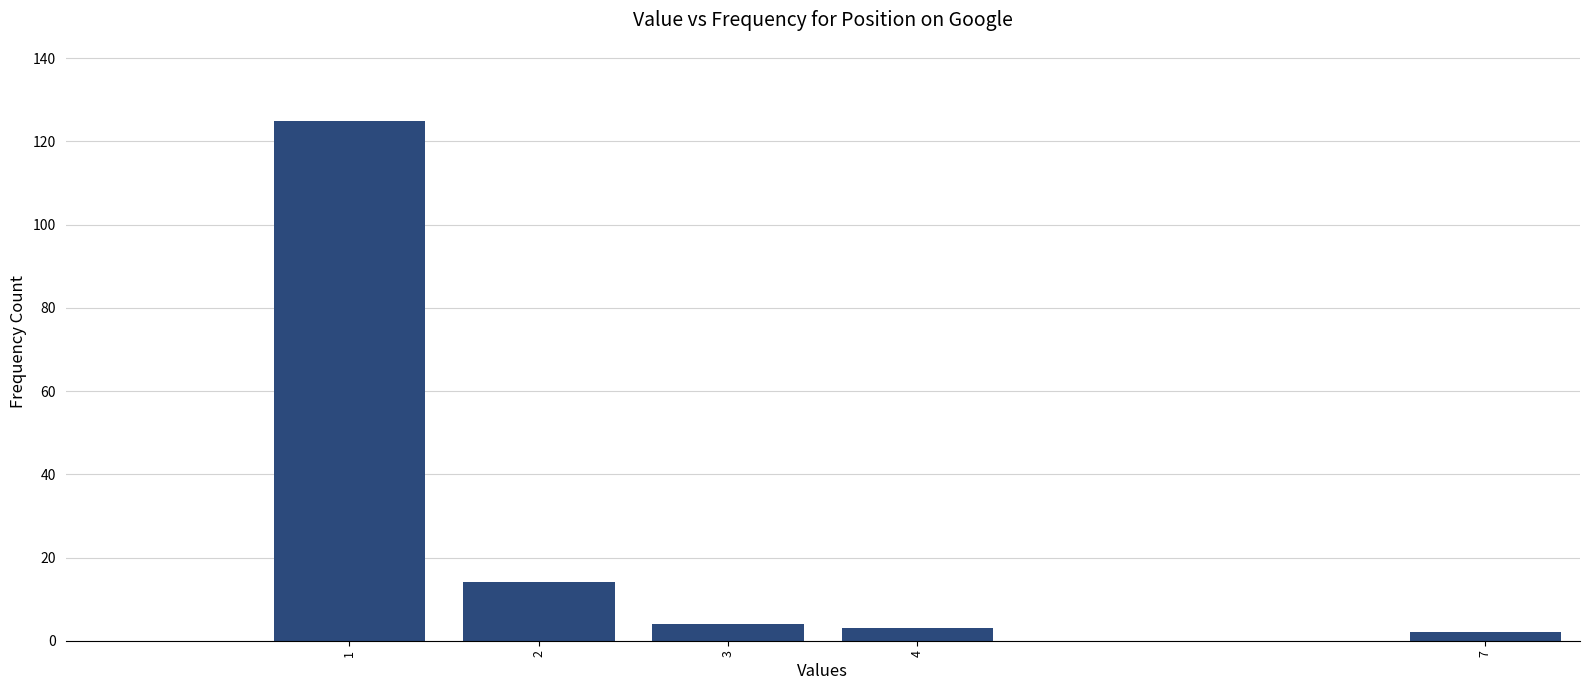

Reading right to left, transcribe all the data shown in this chart.

2	3	4	14	125